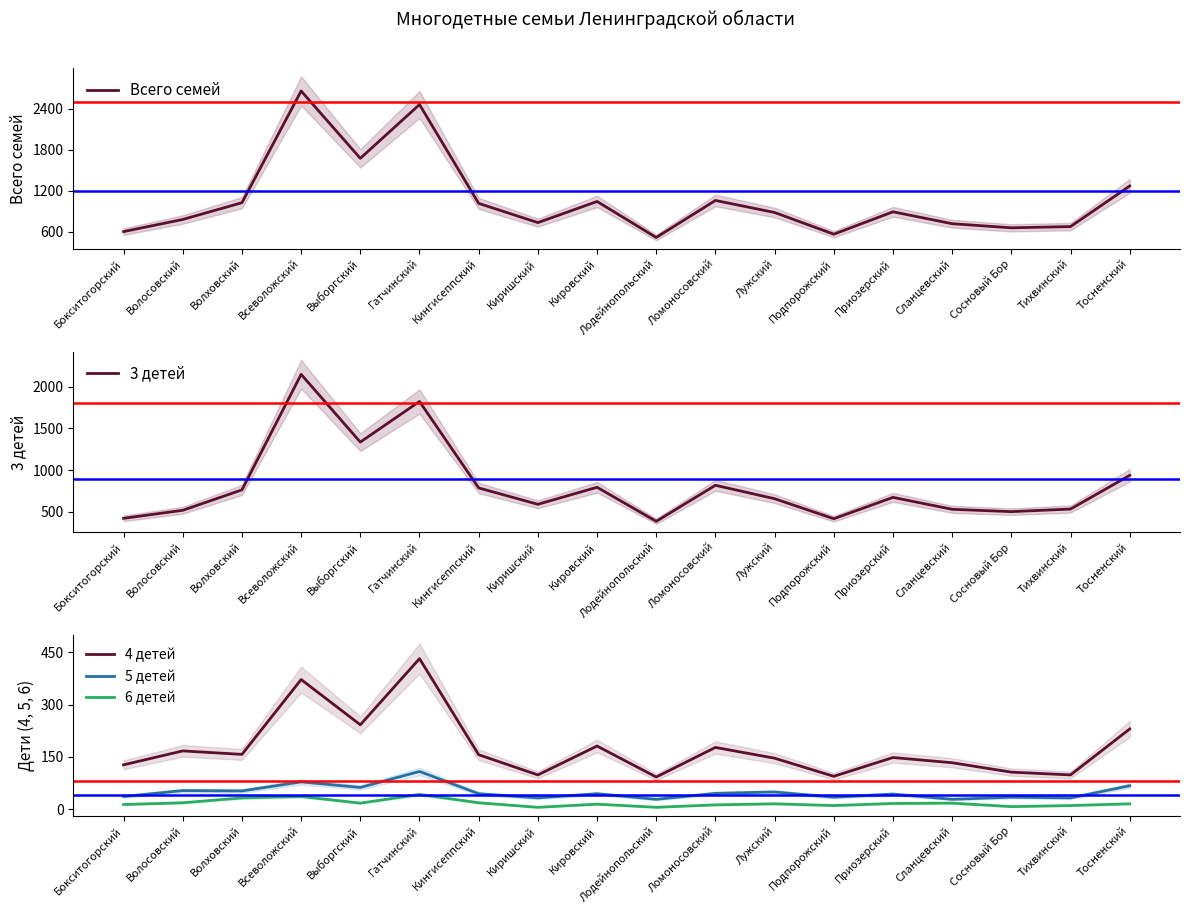

How many interior local peaks does the 3 детей series have?

5